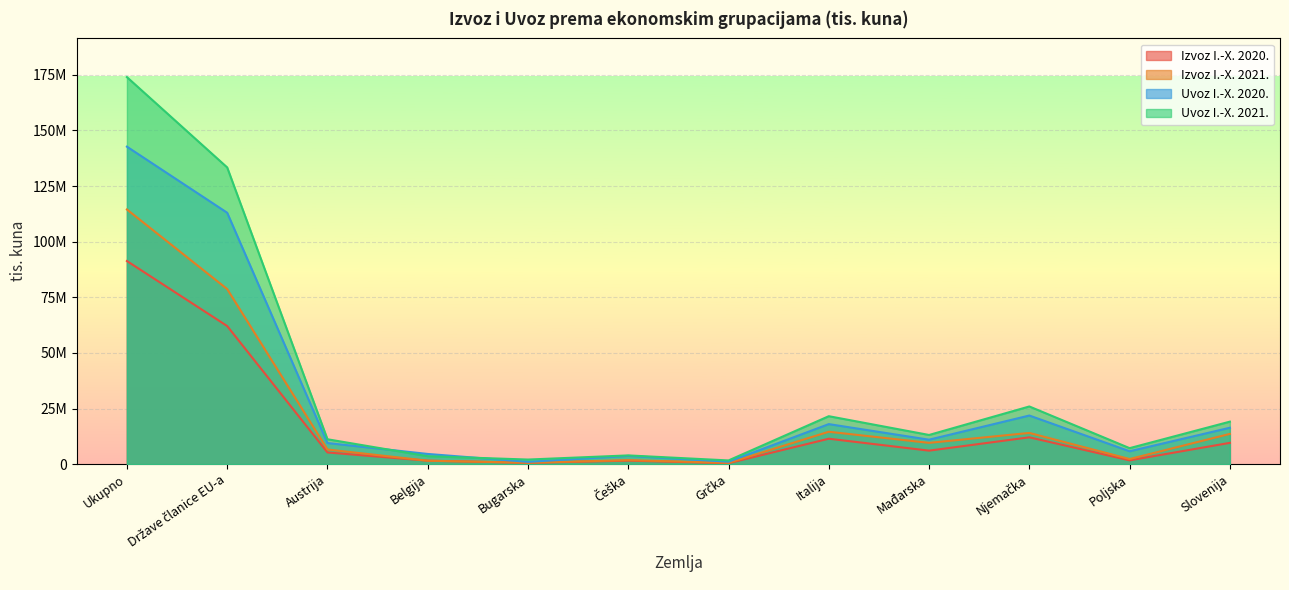

At which category is the sum across all series the highest?

Ukupno